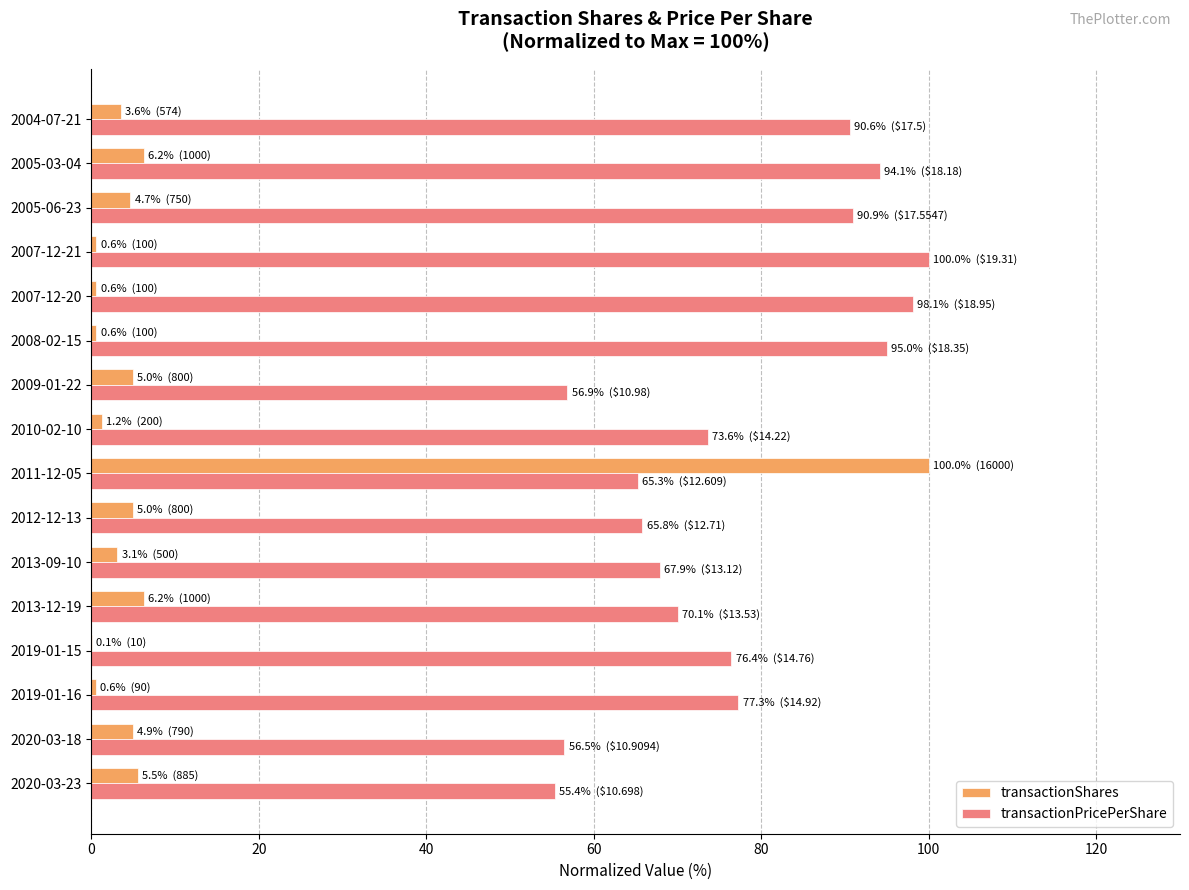

The value of transactionShares at 2011-12-05 is 29.8. True or false?

False